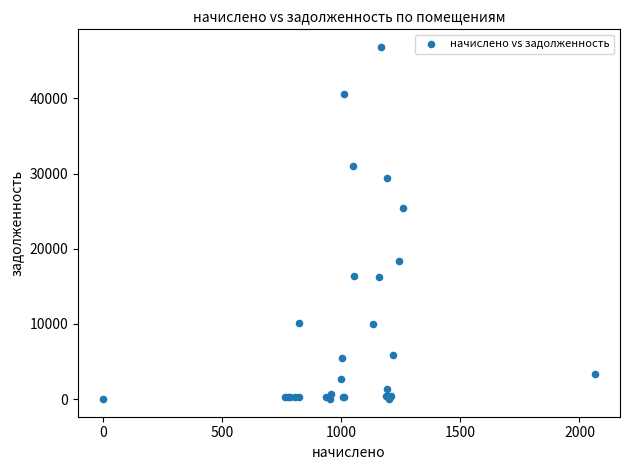

What Y value in the scatter plot is closest to 23422?

25395.4